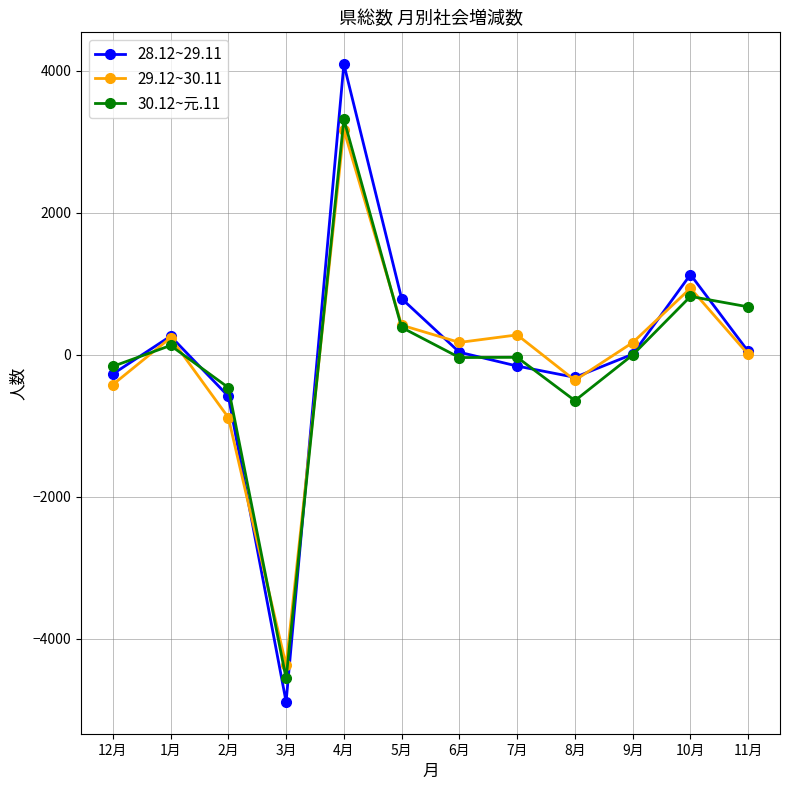

Is the value of 30.12~元.11 at 3月 greater than the value of 28.12~29.11 at 12月?

No